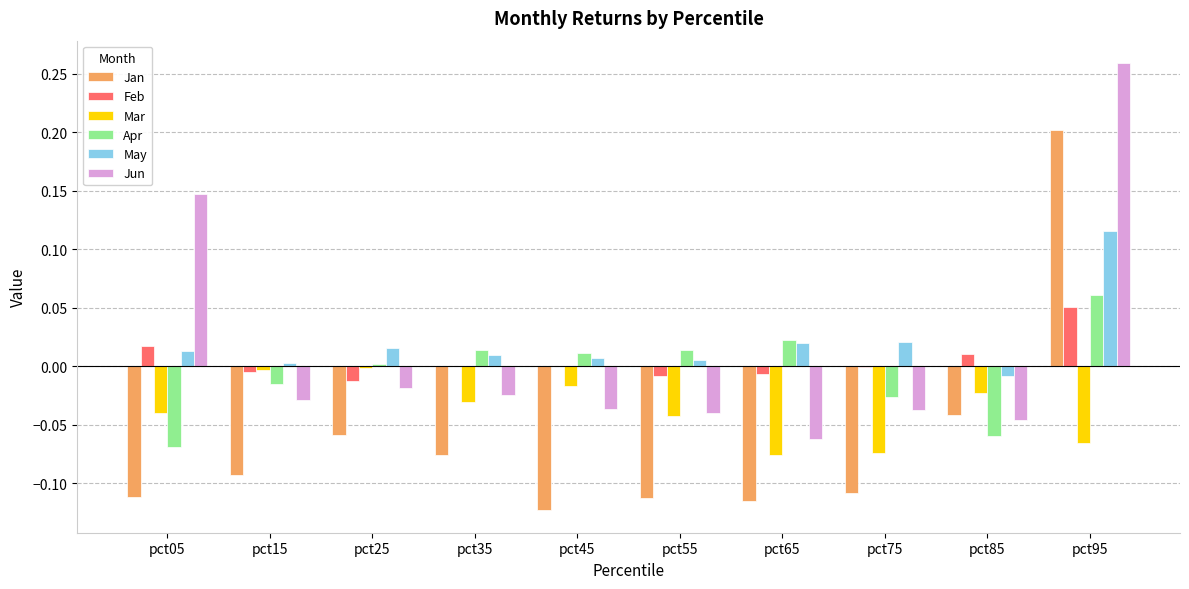

The value of May at pct55 is 0.0. True or false?

True